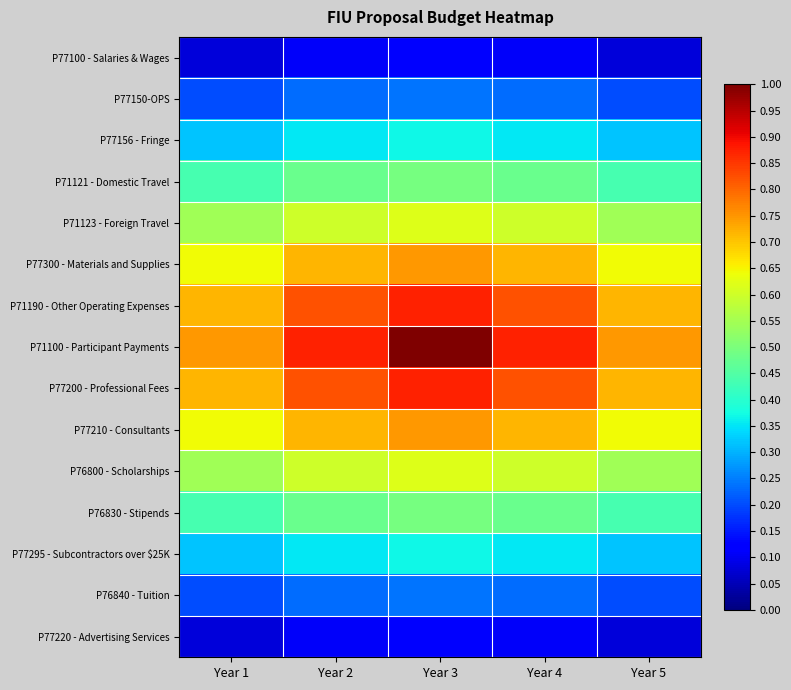

Between Year 1 and Year 4, which series saw the biggest shift?

P71100 - Participant Payments